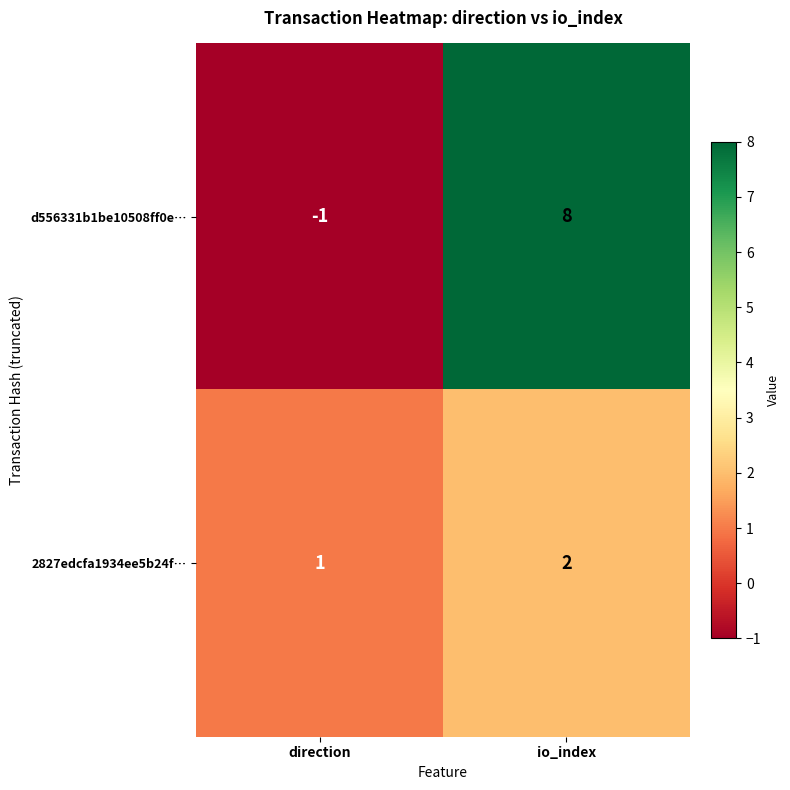

True or false: d556331b1be10508ff0e… has a value of -1 at direction.

True